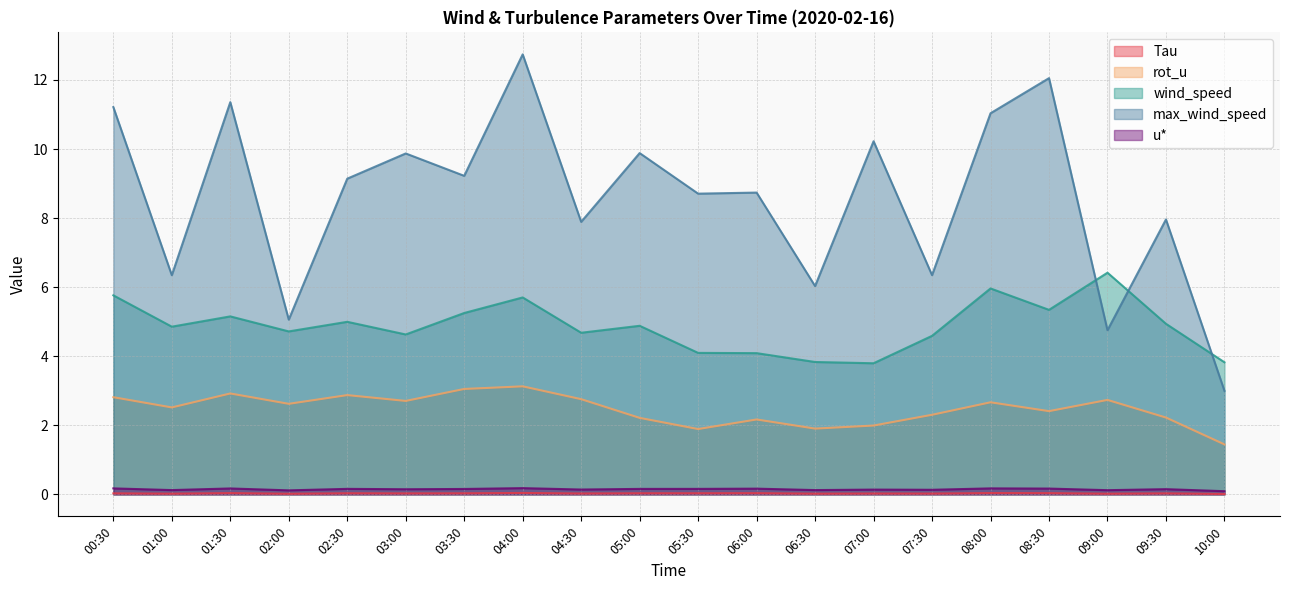

True or false: Tau and rot_u cross at least once.

False